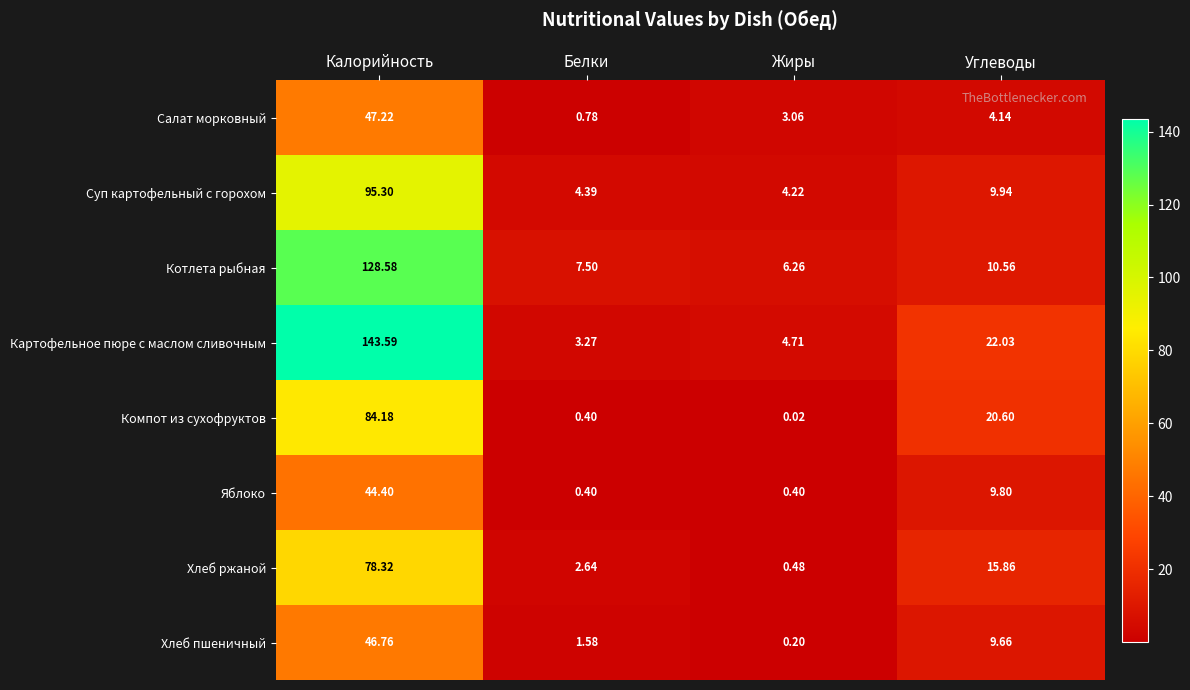

Where does the Хлеб ржаной series first go above 15?

Калорийность